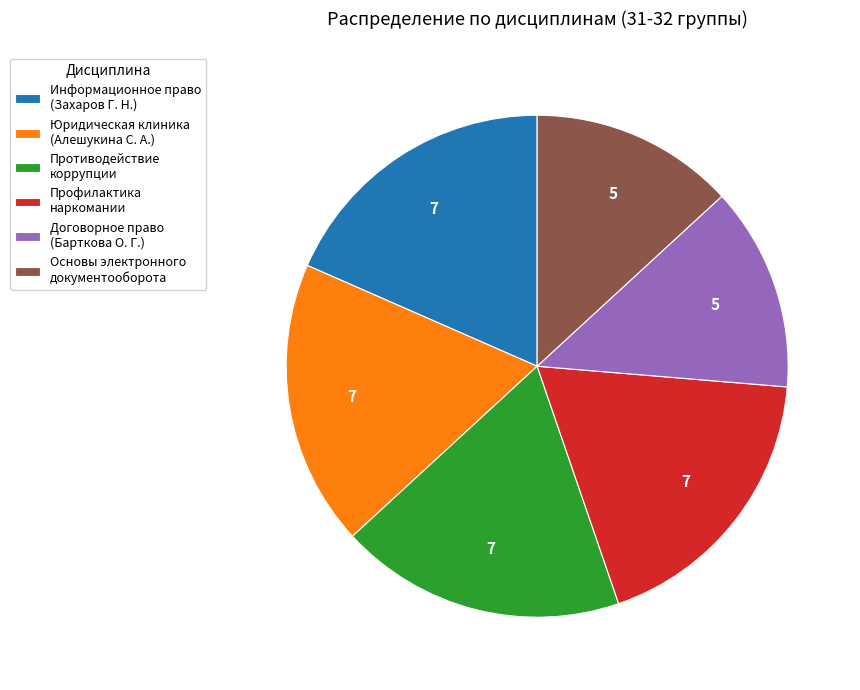

How many slices are in this pie chart?

6